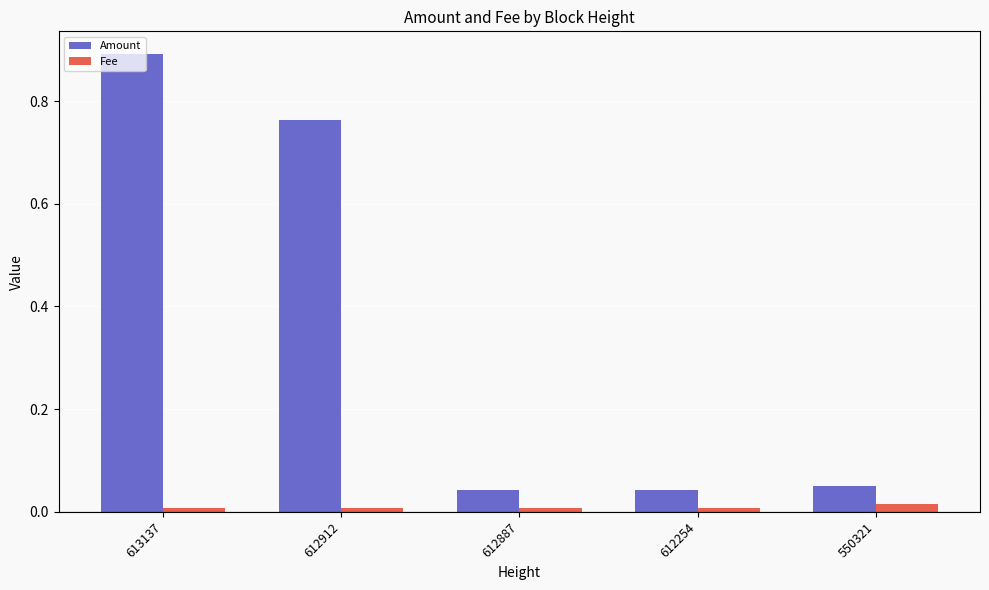

The Amount series shows 0.9 at 613137. True or false?

True